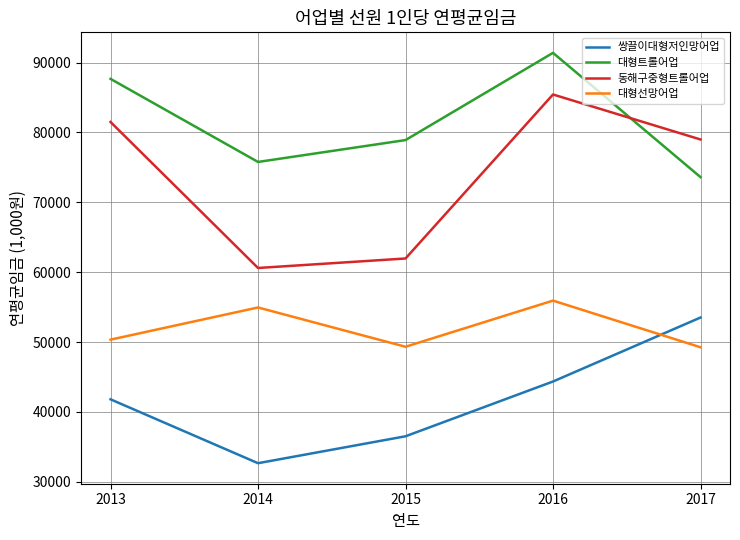

How many times do 쌍끌이대형저인망어업 and 대형선망어업 cross each other?

1